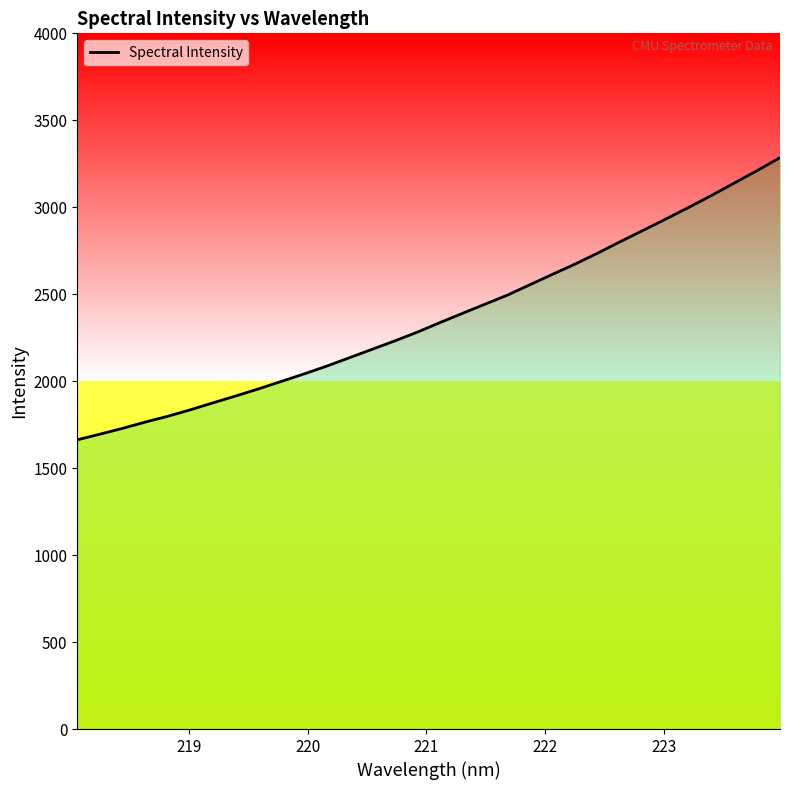

What is the difference between the maximum and minimum values?

1622.3